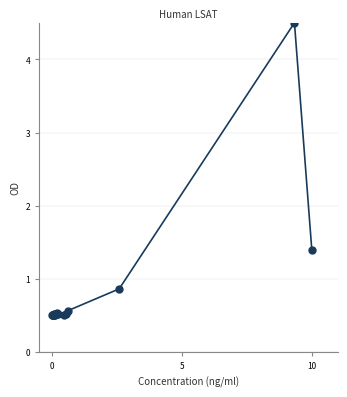

What Y value in the scatter plot is closest to 2?

1.4